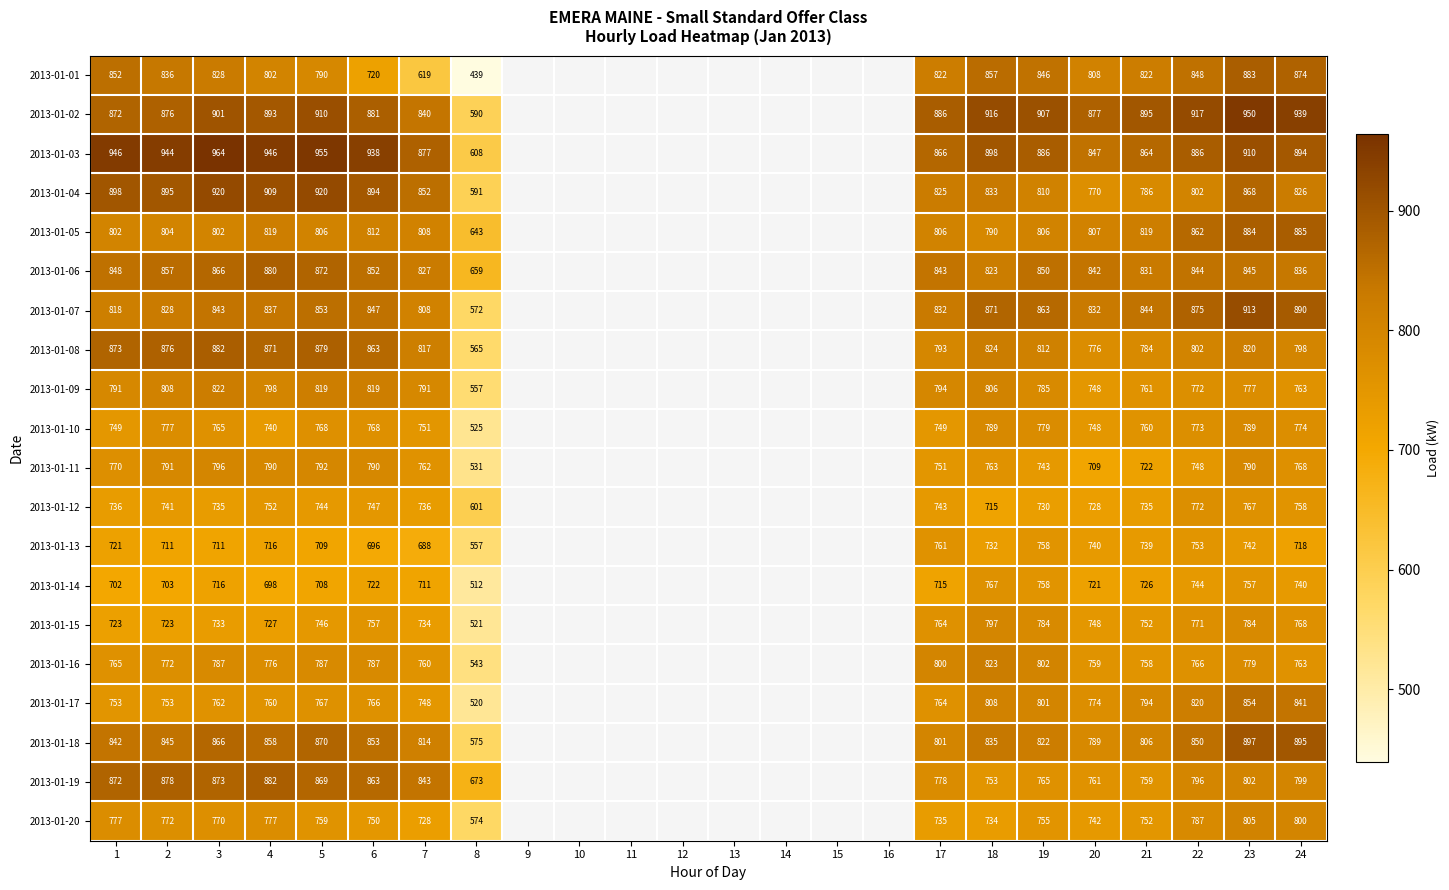

True or false: 2013-01-09 has a value of 557 at 8.

True